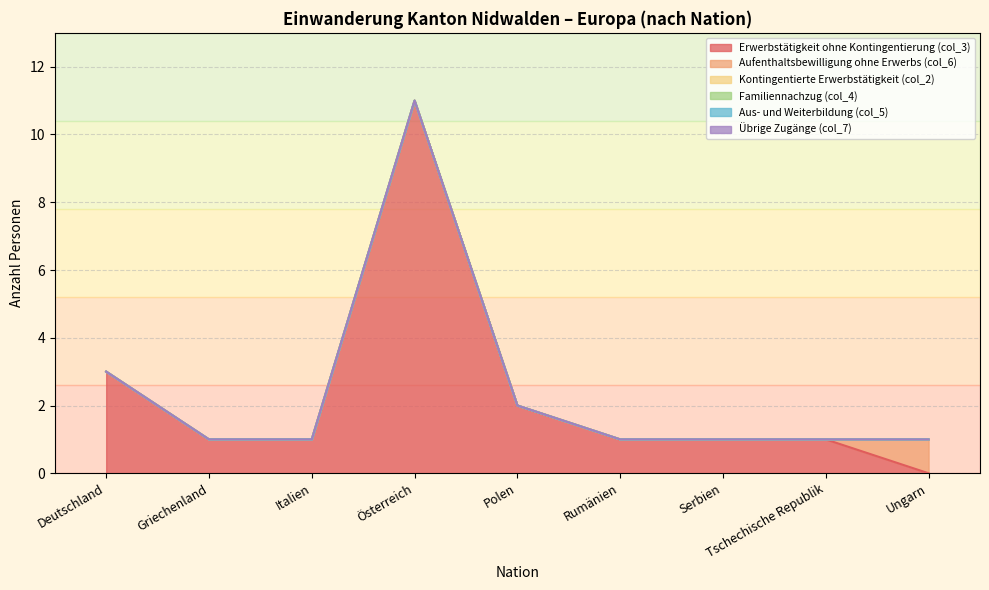

Reading right to left, extract all data points from this chart.

Erwerbstätigkeit ohne Kontingentierung (col_3): 0	1	1	1	2	11	1	1	3
Aufenthaltsbewilligung ohne Erwerbs (col_6): 1	0	0	0	0	0	0	0	0
Kontingentierte Erwerbstätigkeit (col_2): 0	0	0	0	0	0	0	0	0
Familiennachzug (col_4): 0	0	0	0	0	0	0	0	0
Aus- und Weiterbildung (col_5): 0	0	0	0	0	0	0	0	0
Übrige Zugänge (col_7): 0	0	0	0	0	0	0	0	0